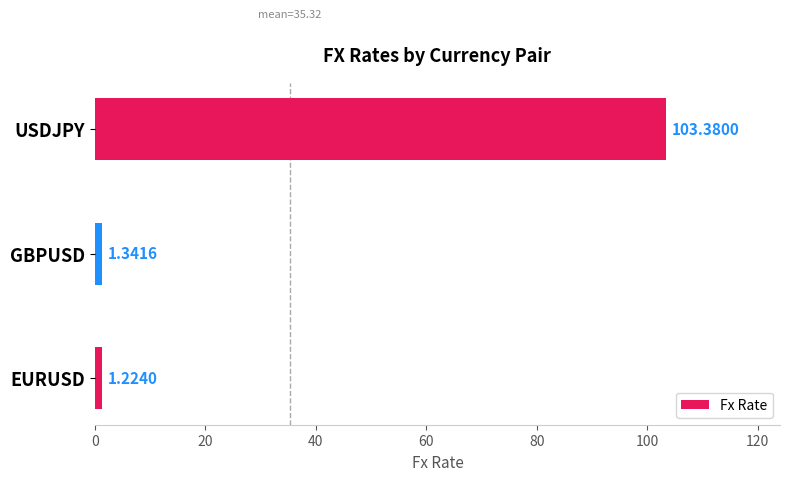

Rank the categories by value from highest to lowest.

USDJPY, GBPUSD, EURUSD